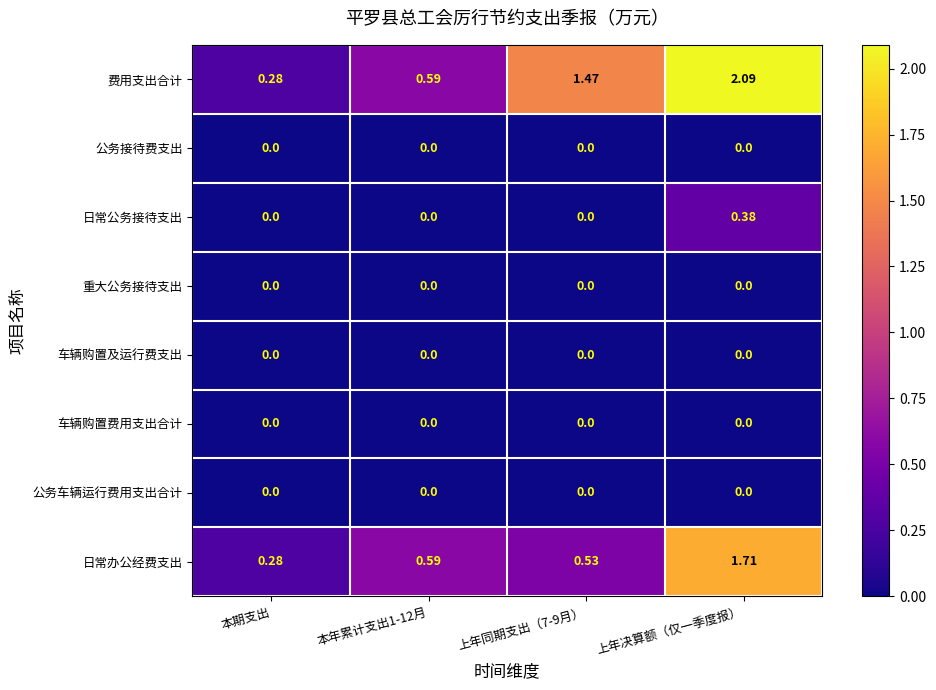

Which series has the widest spread of values?

费用支出合计